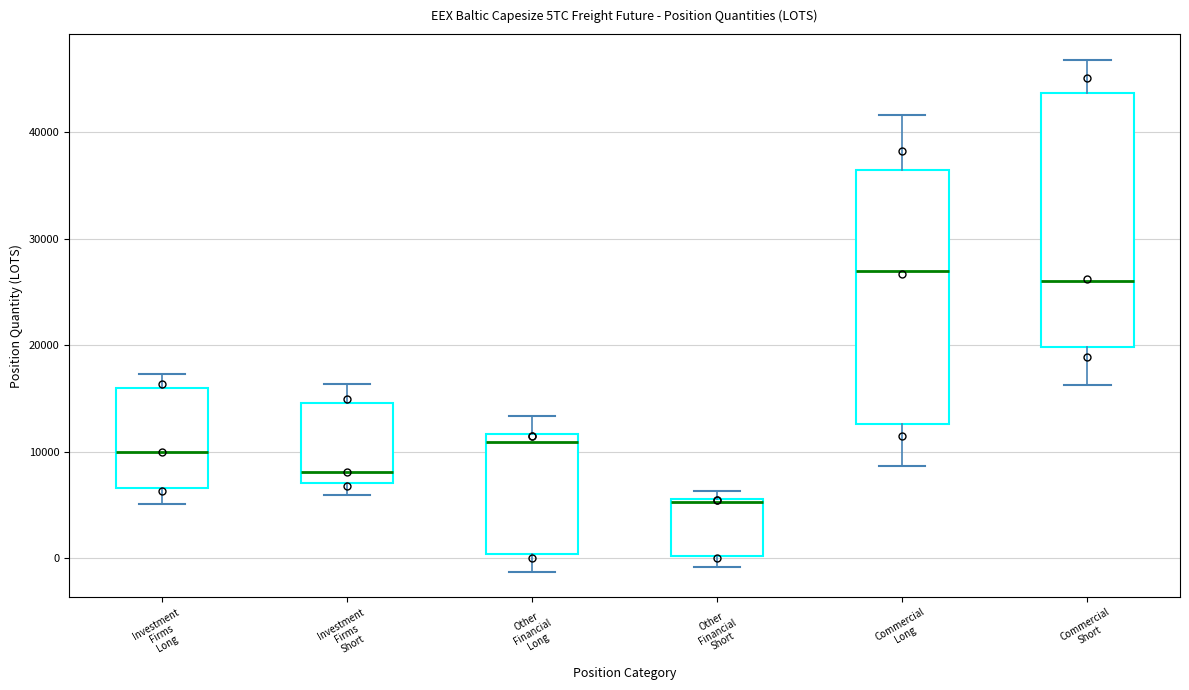

Where does the lower whisker of the box for Investment Firms Long end on the y-axis? The values are not printed on the chart, so give them approximately, as read against the axis.

5000